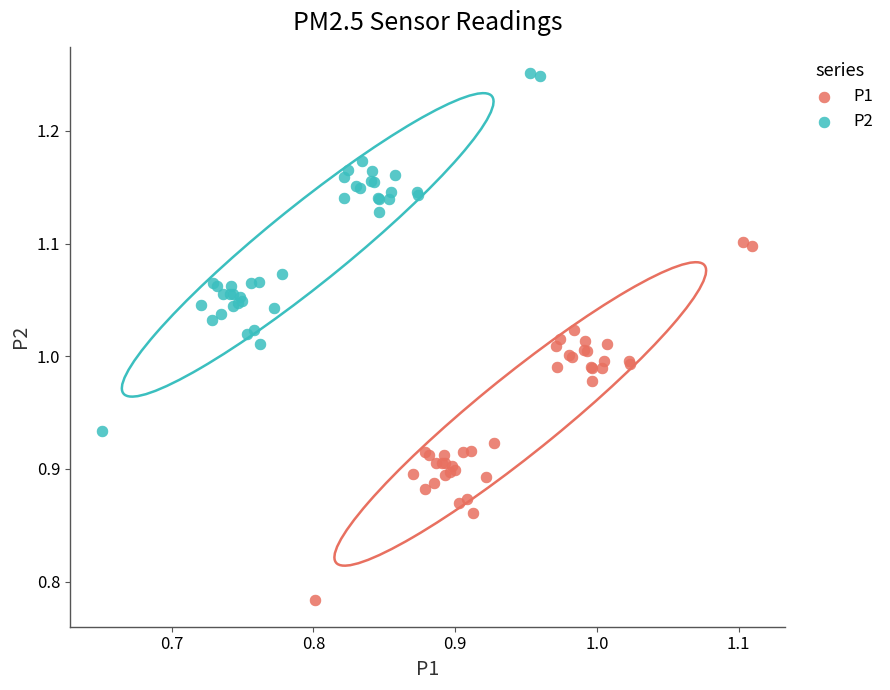

Which series reaches the minimum Y coordinate?

P1